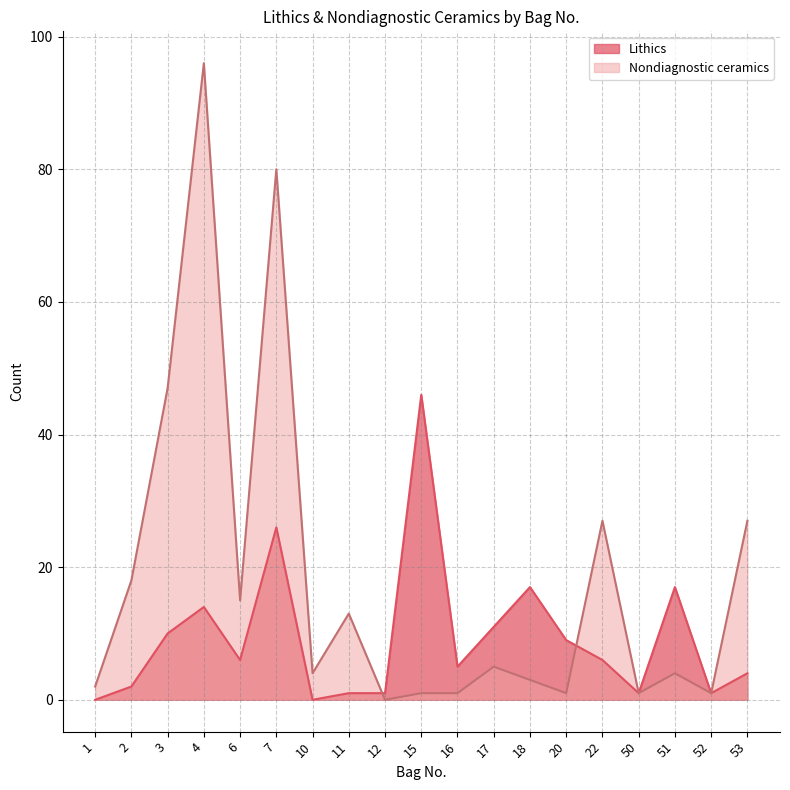

What is the maximum value shown in the chart?

96